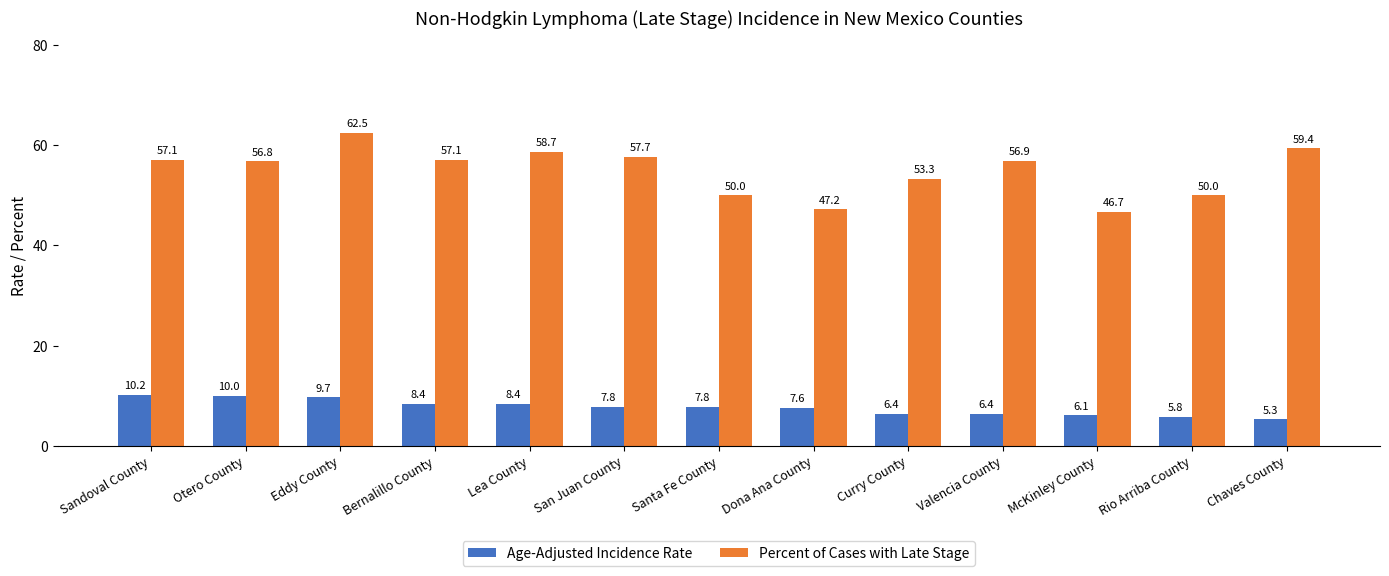

Is it true that Percent of Cases with Late Stage equals 33.6 at Otero County?

False